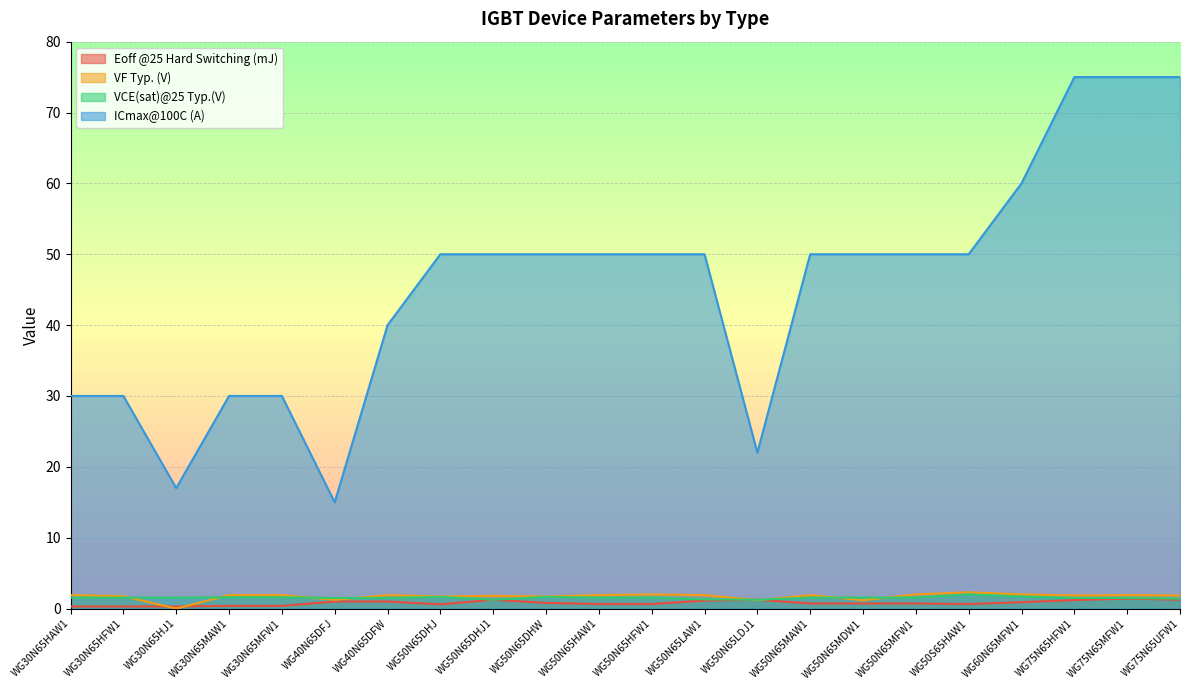

Which category has the lowest value across all series?

WG30N65HJ1